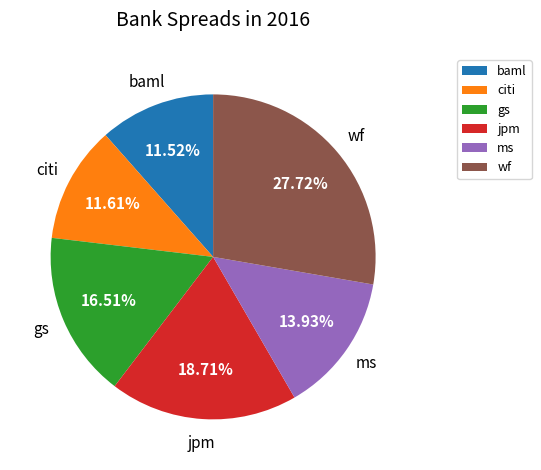

What is the largest slice in the pie chart?

wf